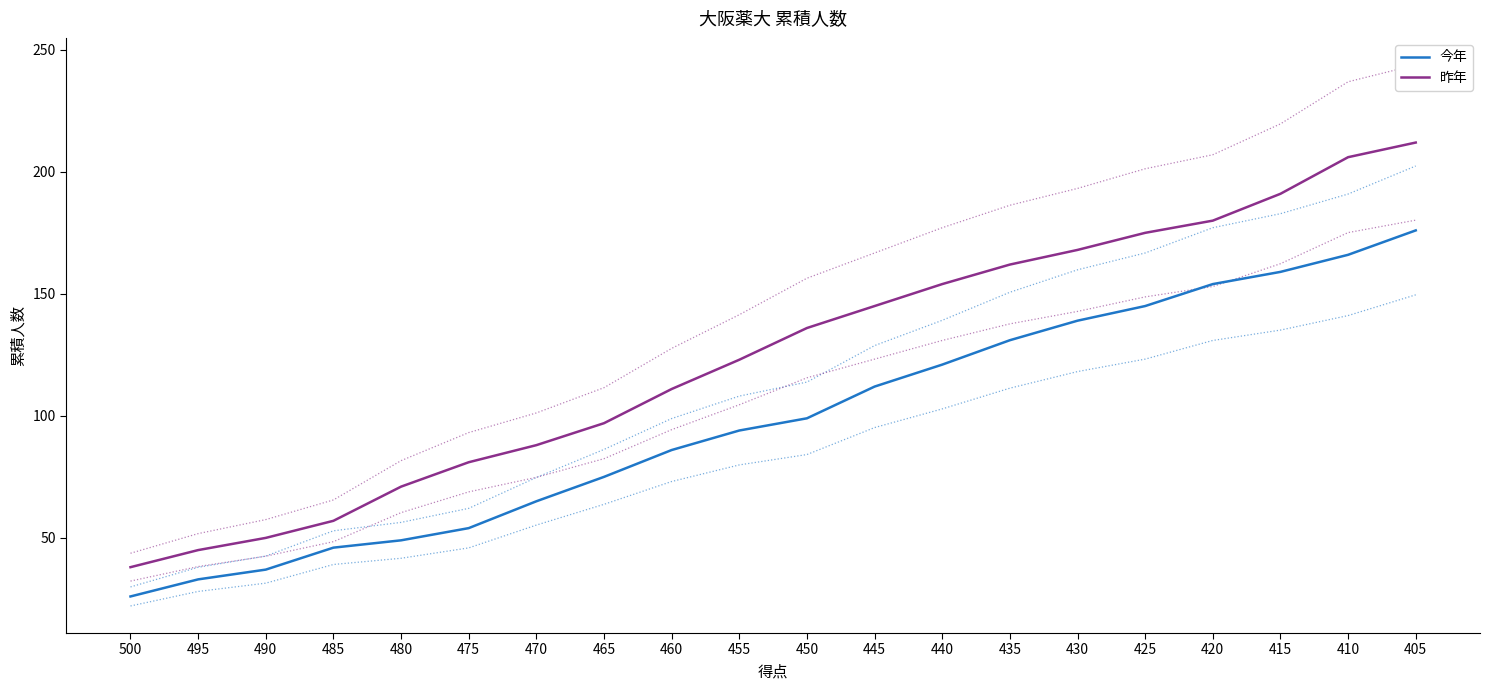

What is the value of the 昨年 point at the 19th from the left?

206.0